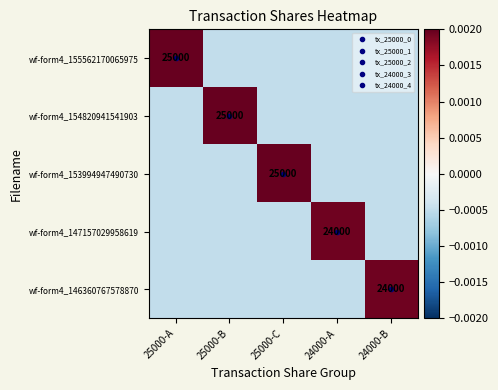

At which label is wf-form4_146360767578870 closest to 0?

25000-A